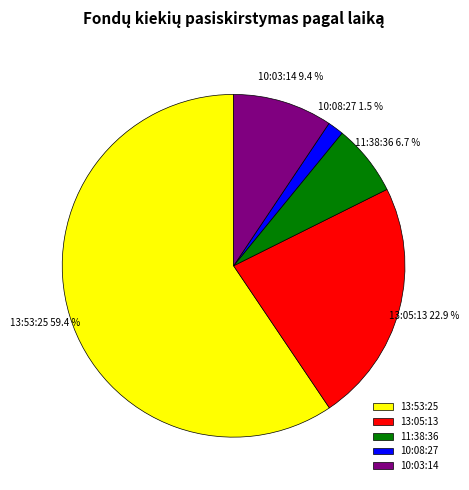

To the nearest percent, what is the difference between the 13:05:13 and 11:38:36 slice percentages?

16%